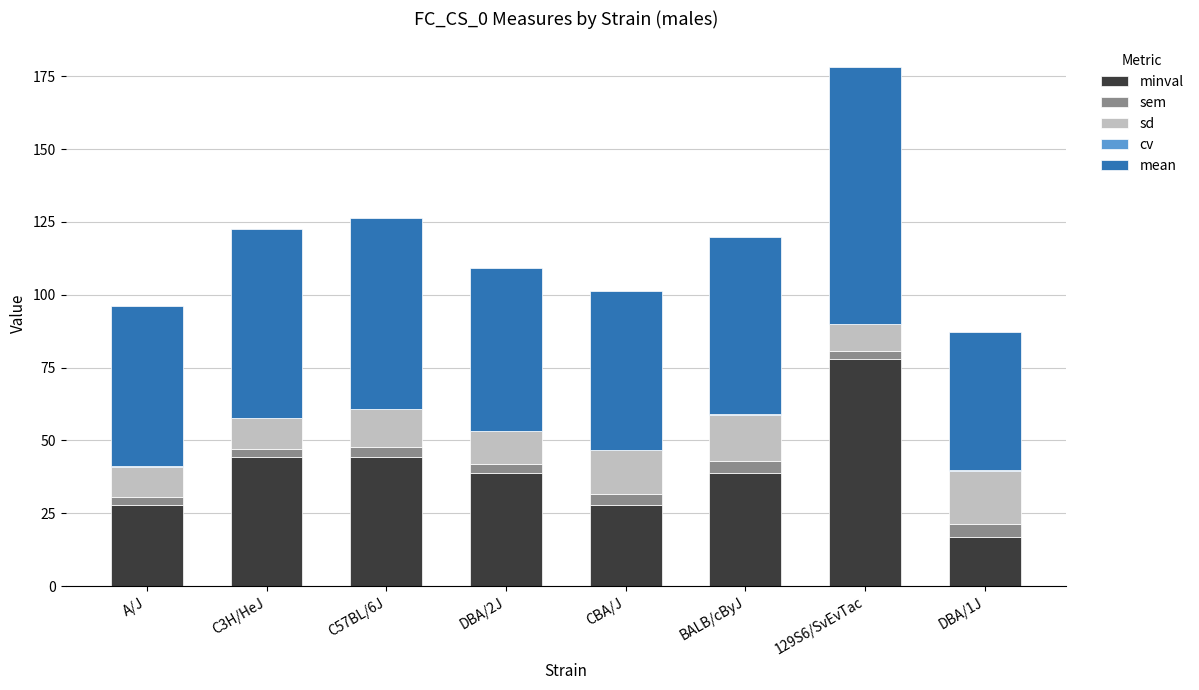

At which category is the sum across all series the highest?

129S6/SvEvTac